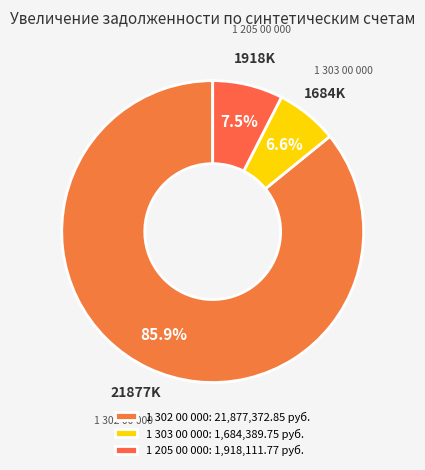

True or false: 1 303 00 000 accounts for 19% of the total.

False